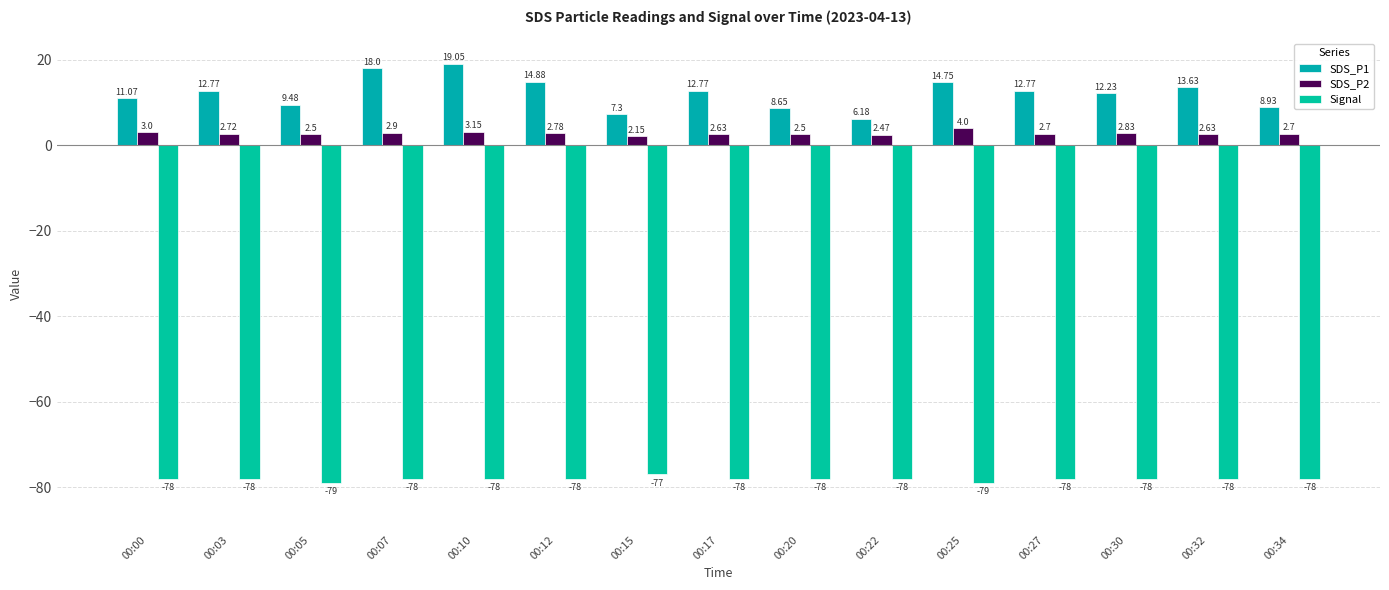

Count the number of categories in the chart.

15